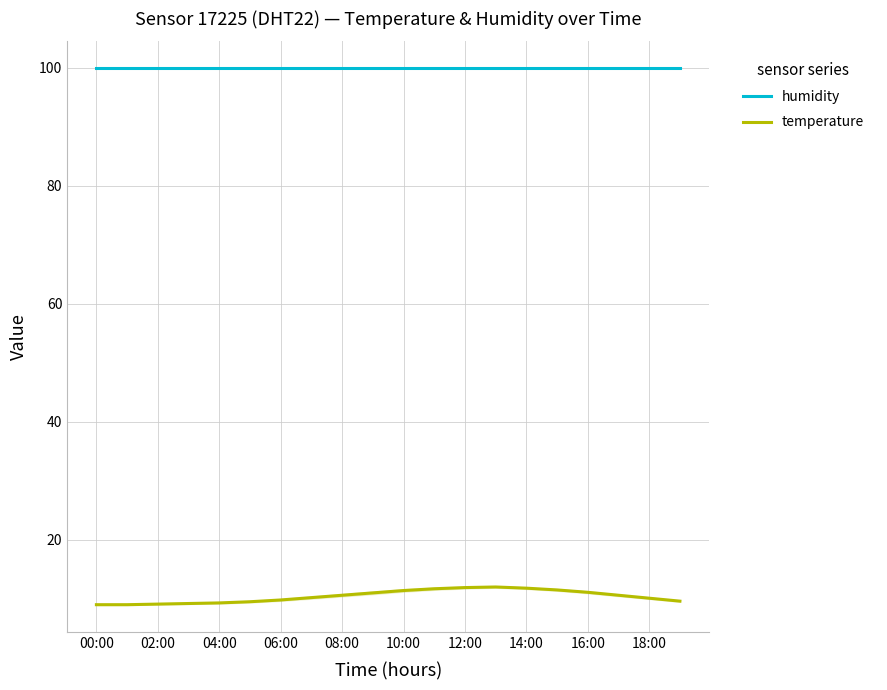

True or false: temperature and humidity intersect in this chart.

False